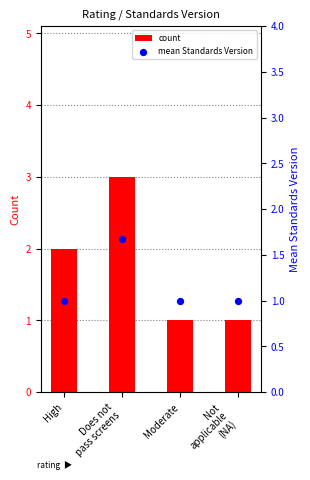

What are all the series names shown in the legend?

count, mean Standards Version